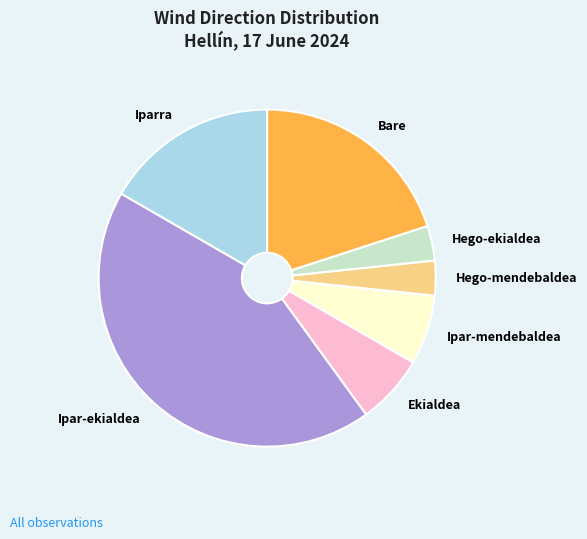

Is there any slice that represents more than half of the pie?

No